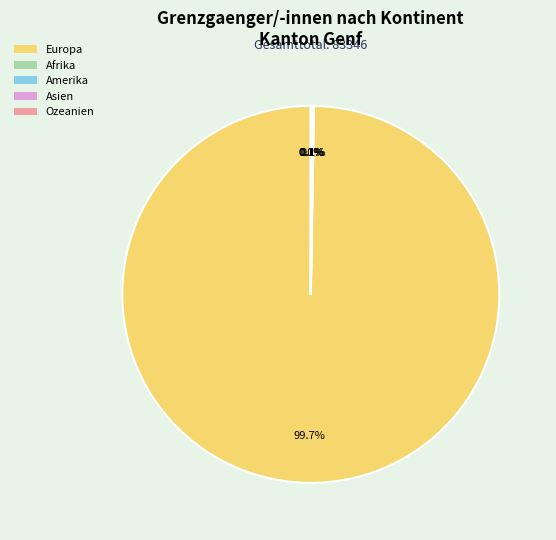

Which slice is the largest?

Europa